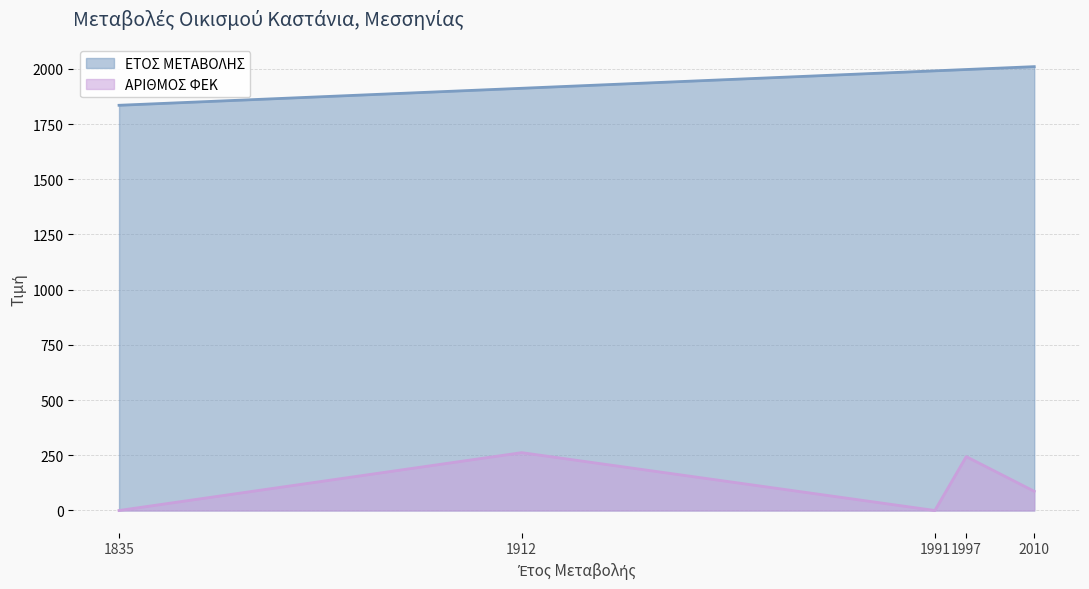

Which category has the highest value across all series?

2010